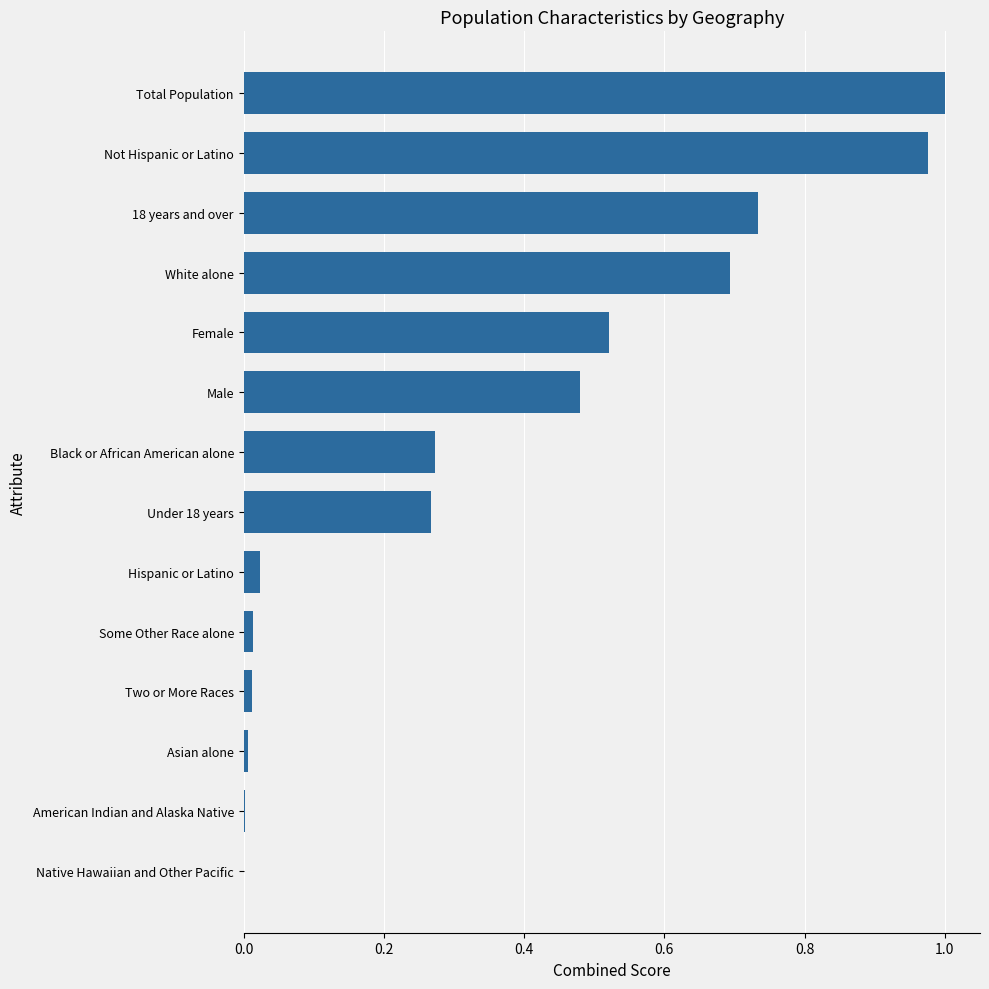

How many categories are shown in the chart?

14